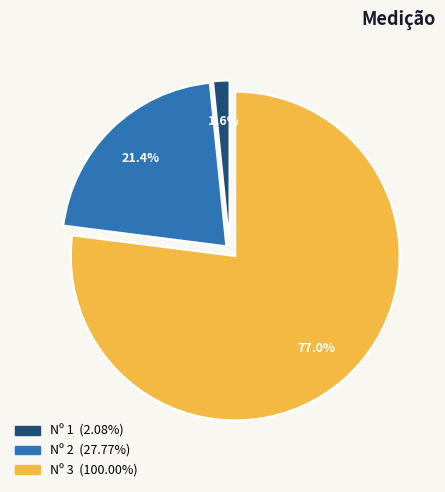

Count the number of slices in the pie.

3